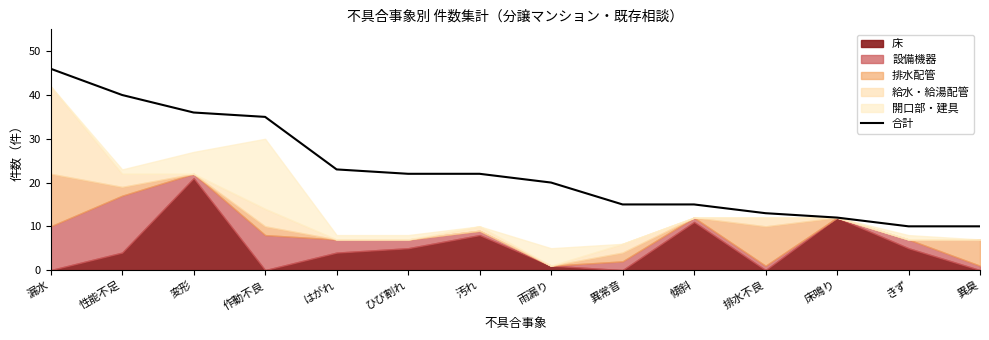

The chart shows a value of 13 at 排水不良. True or false?

True